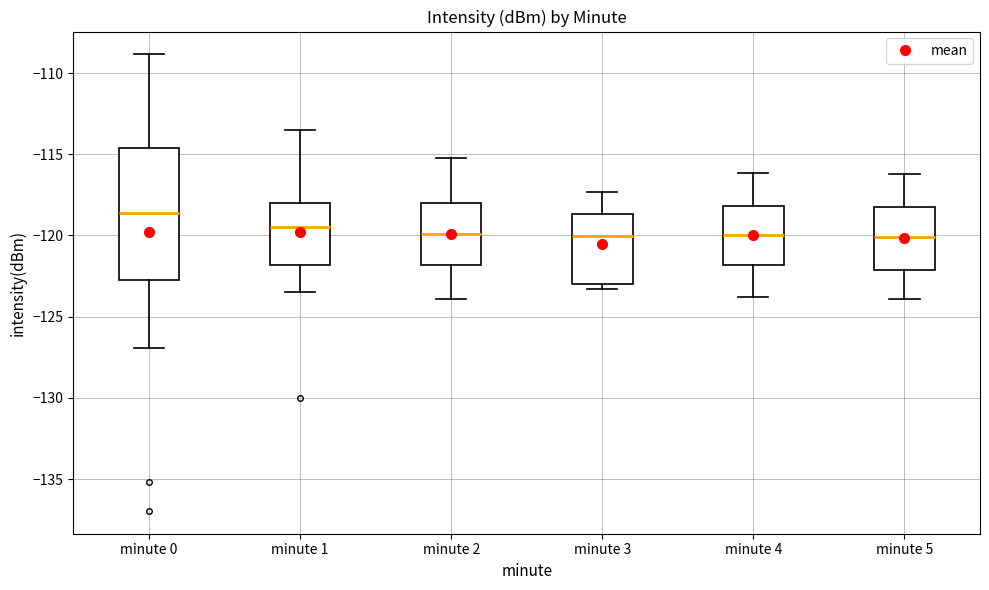

Which box's median line is the highest?

minute 0